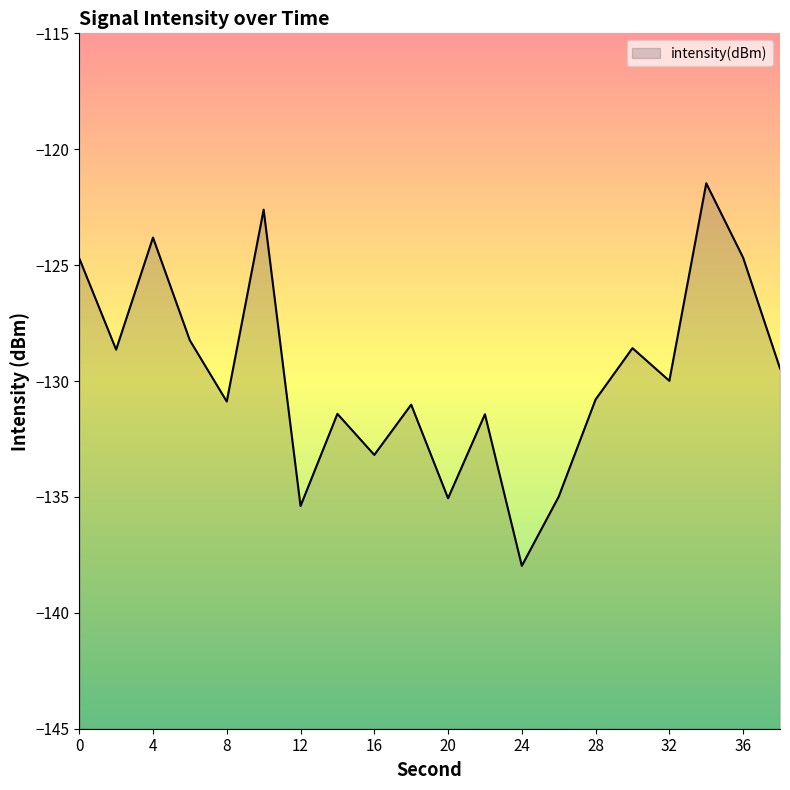

What is the value of the 16th point from the left?

-128.6